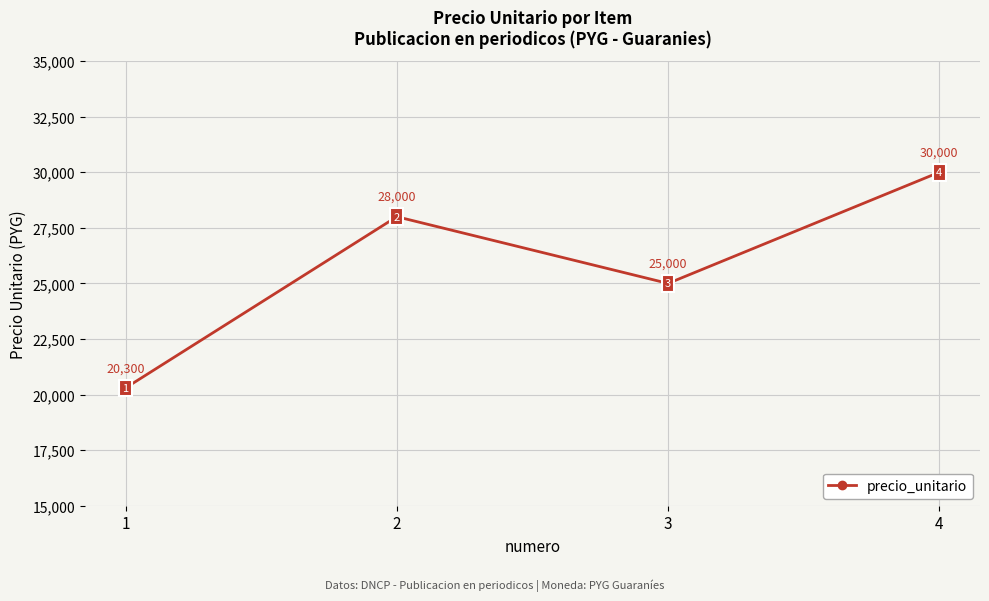

Which category has the highest value across all series?

4